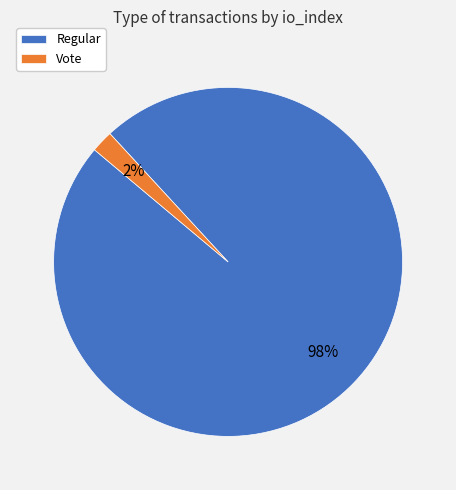

To the nearest percent, what portion does Vote represent?

2%